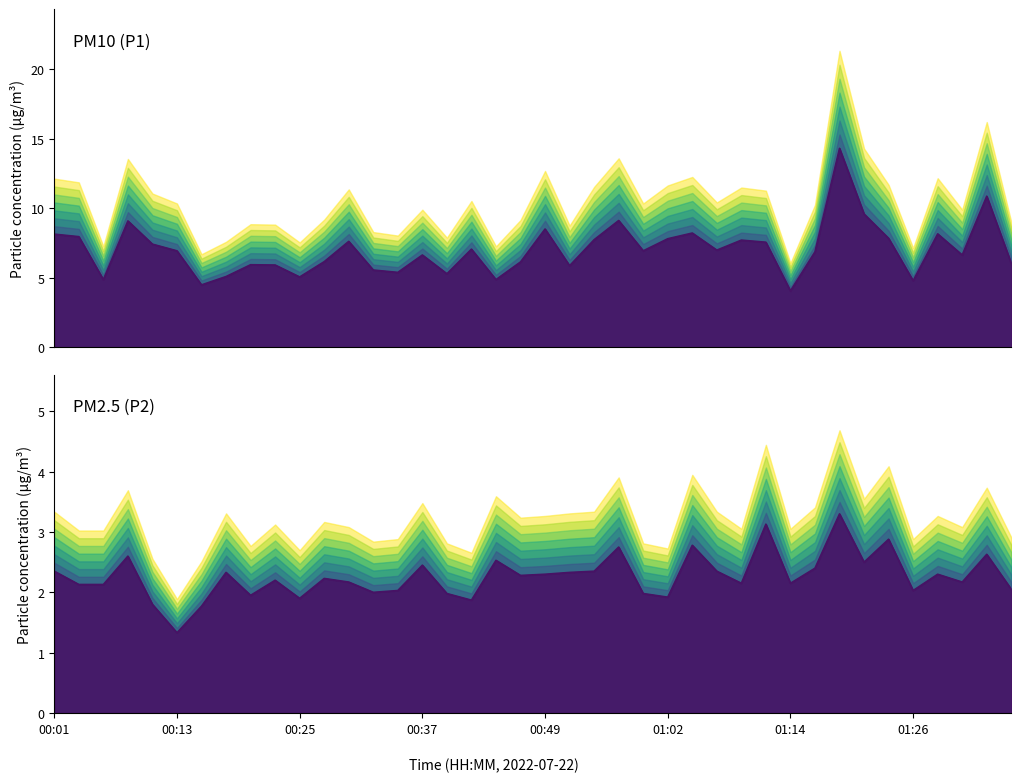

Is it true that P1 equals 7.4 at 00:40?

False